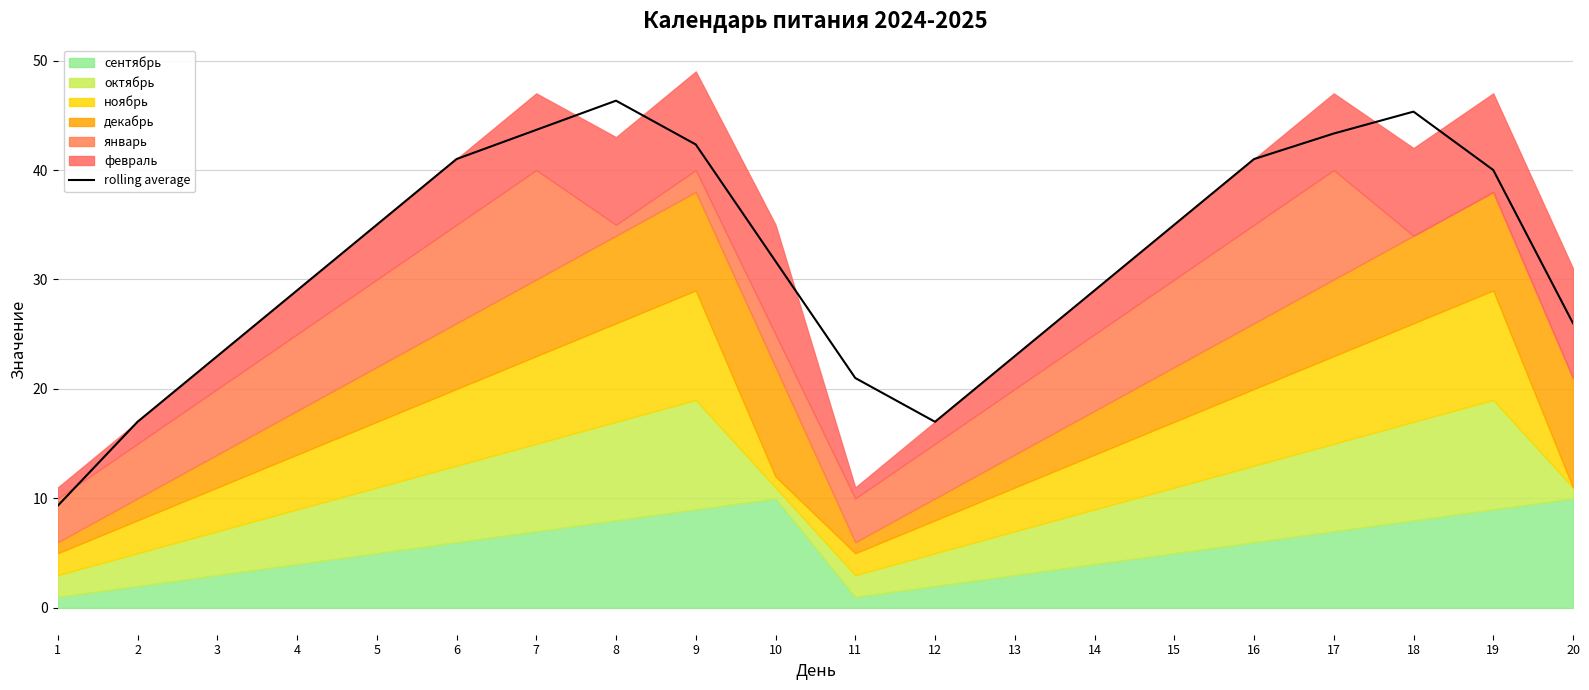

What is the average value?

31.9